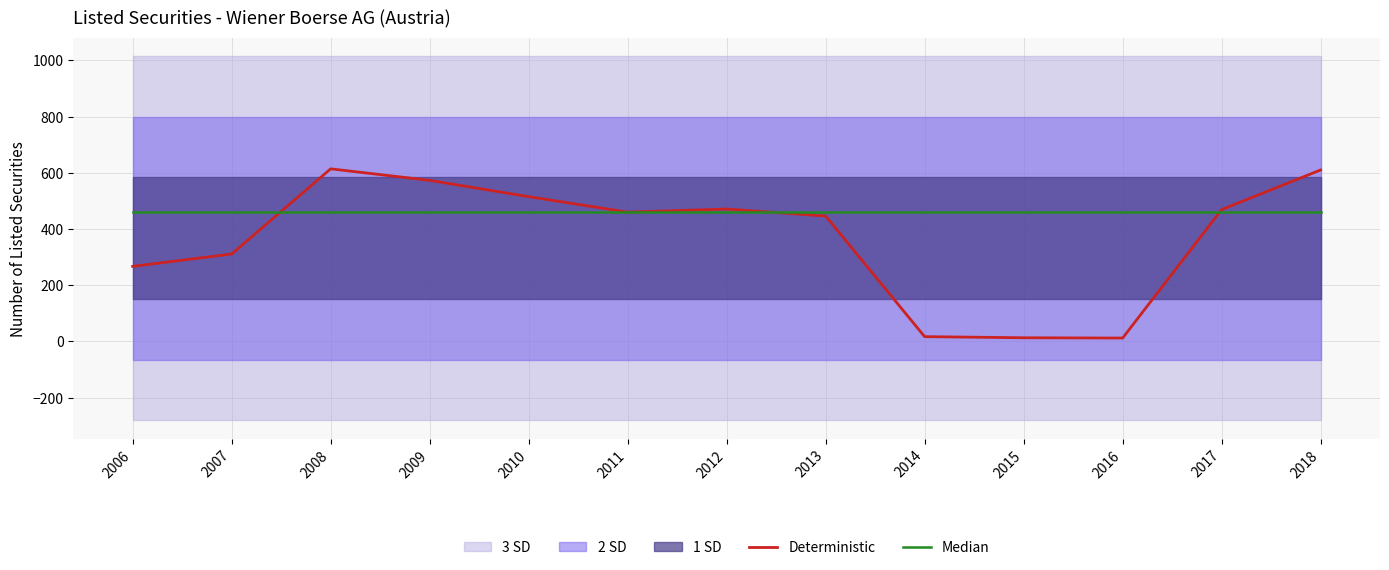

True or false: Median has more than 0 interior local peaks.

False